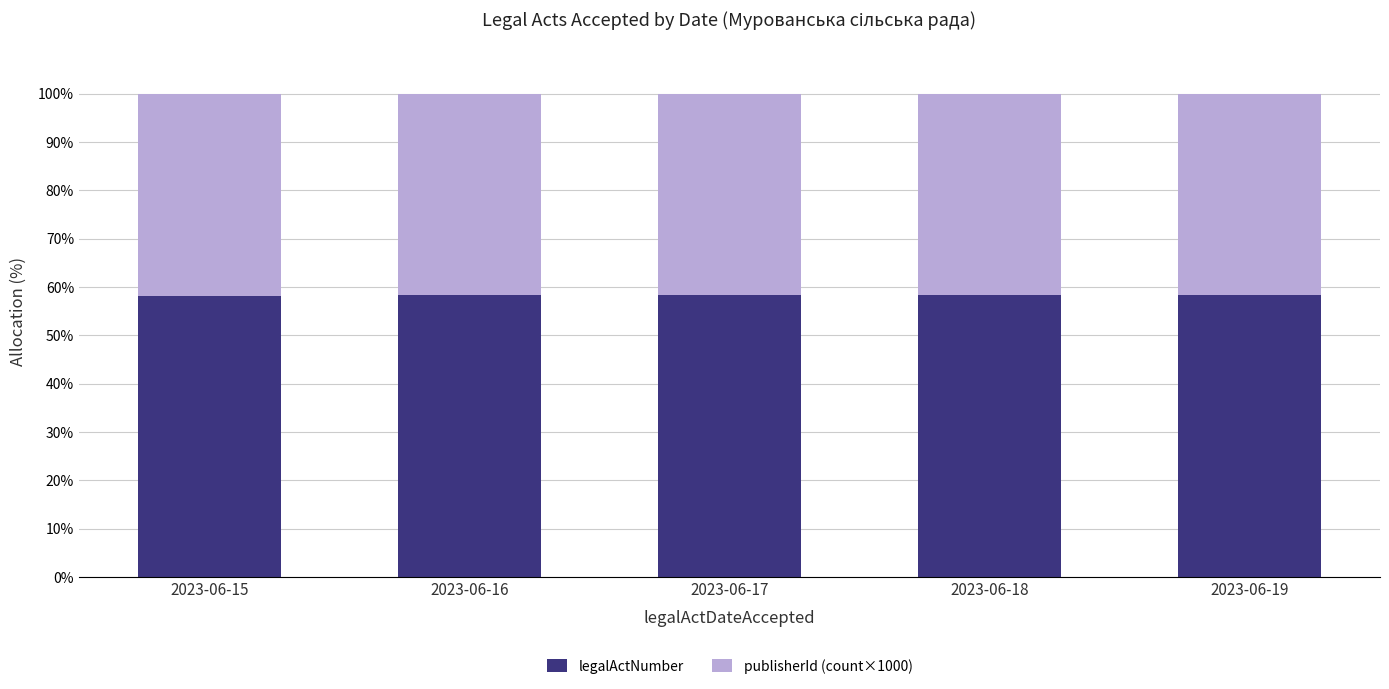

What is the total value across all series at 2023-06-15?

100.0